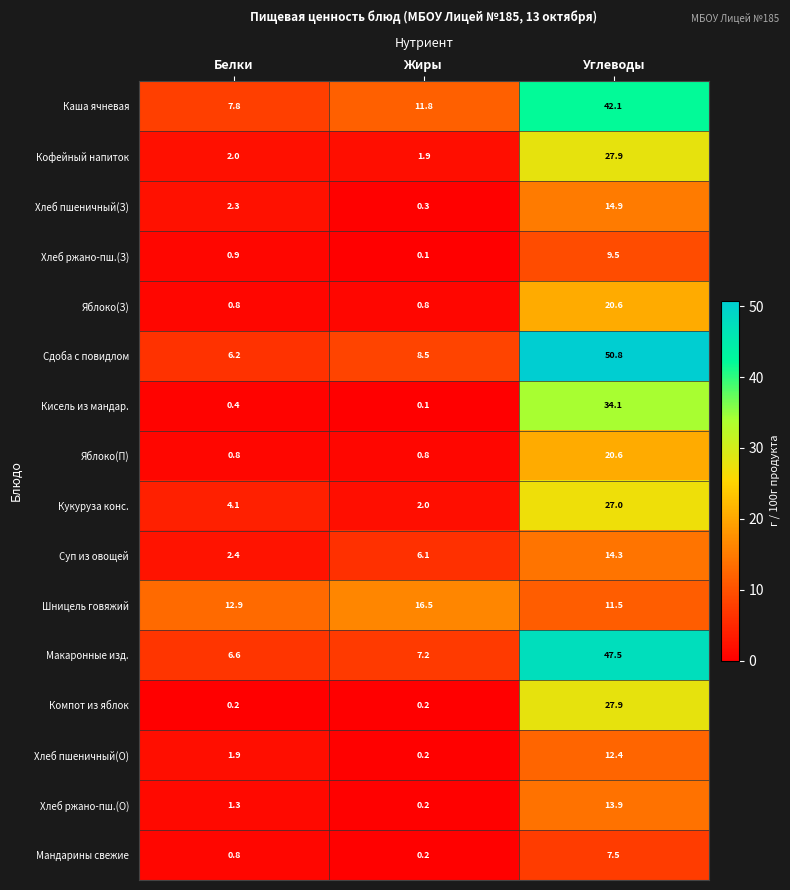

Read the Каша ячневая value at Жиры.

11.8